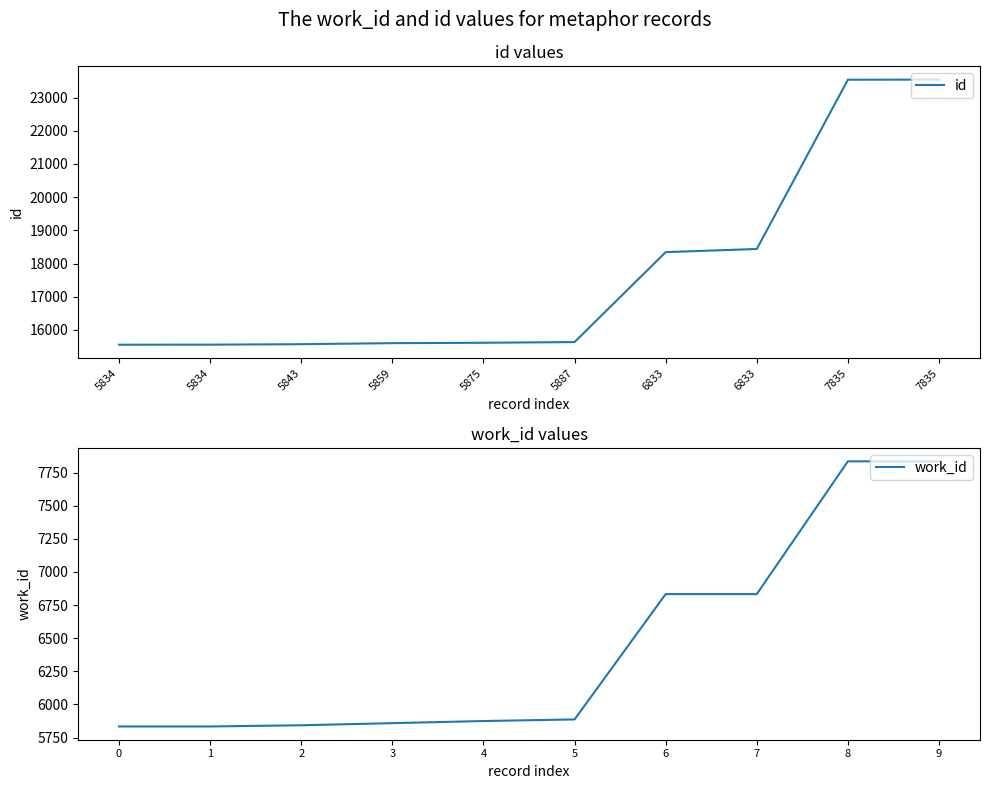

True or false: work_id has a value of 5859 at 3.

True